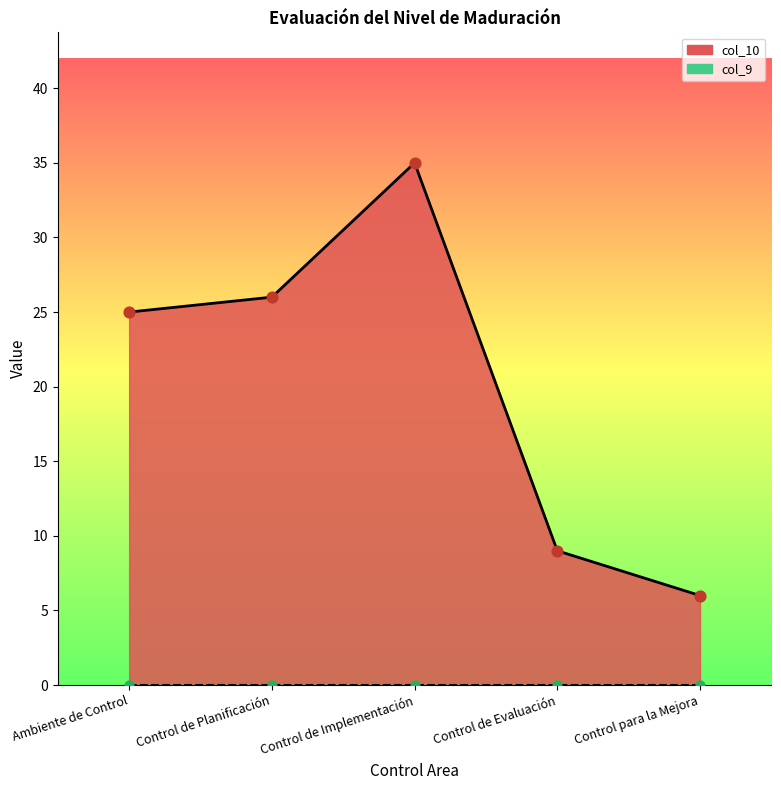

What is the ratio of the value at Control de Evaluación to the value at Control de Implementación?

0.3